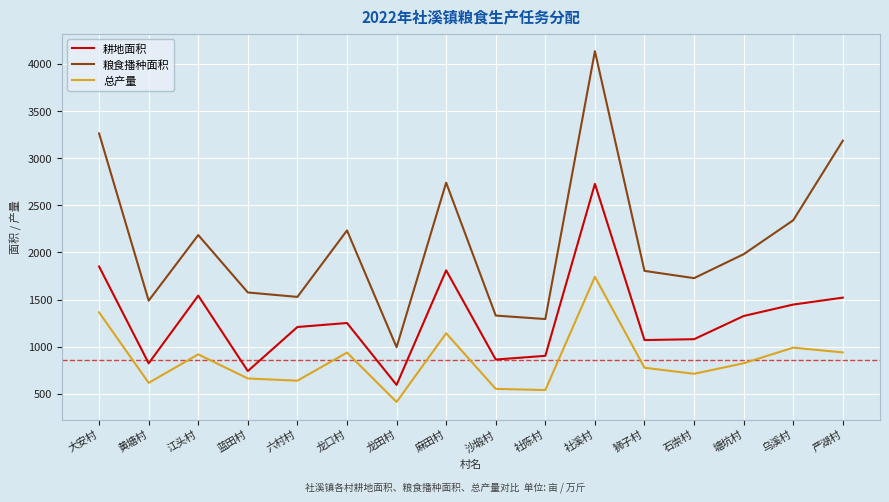

Which series changed the most between 石崇村 and 严湖村?

粮食播种面积